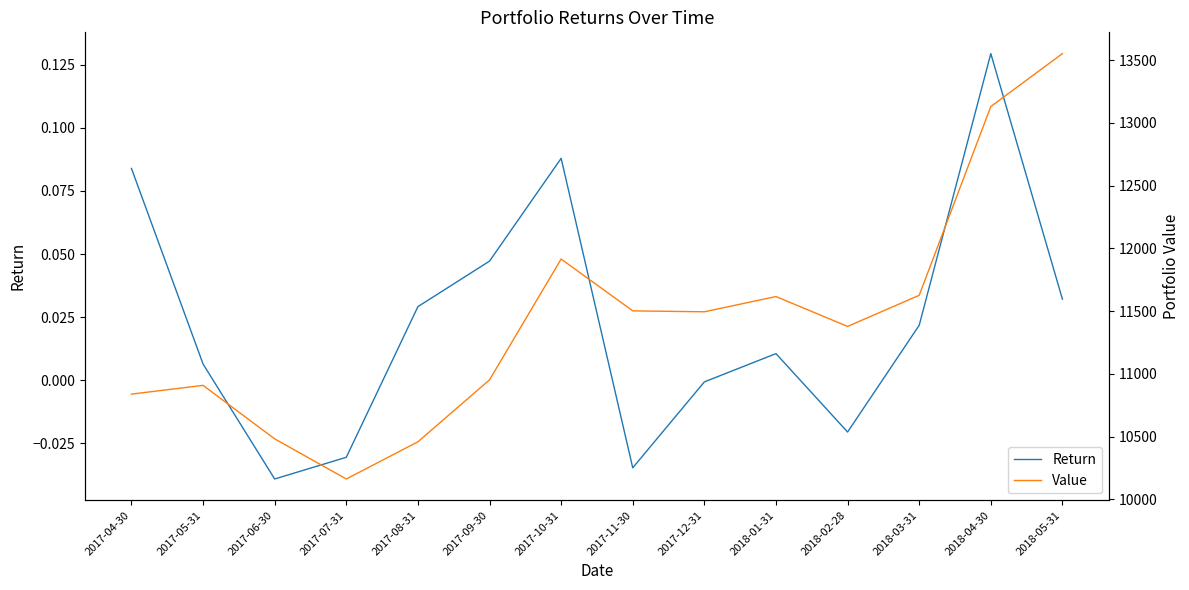

List the series in order of their overall mean, lowest first.

Return, Value